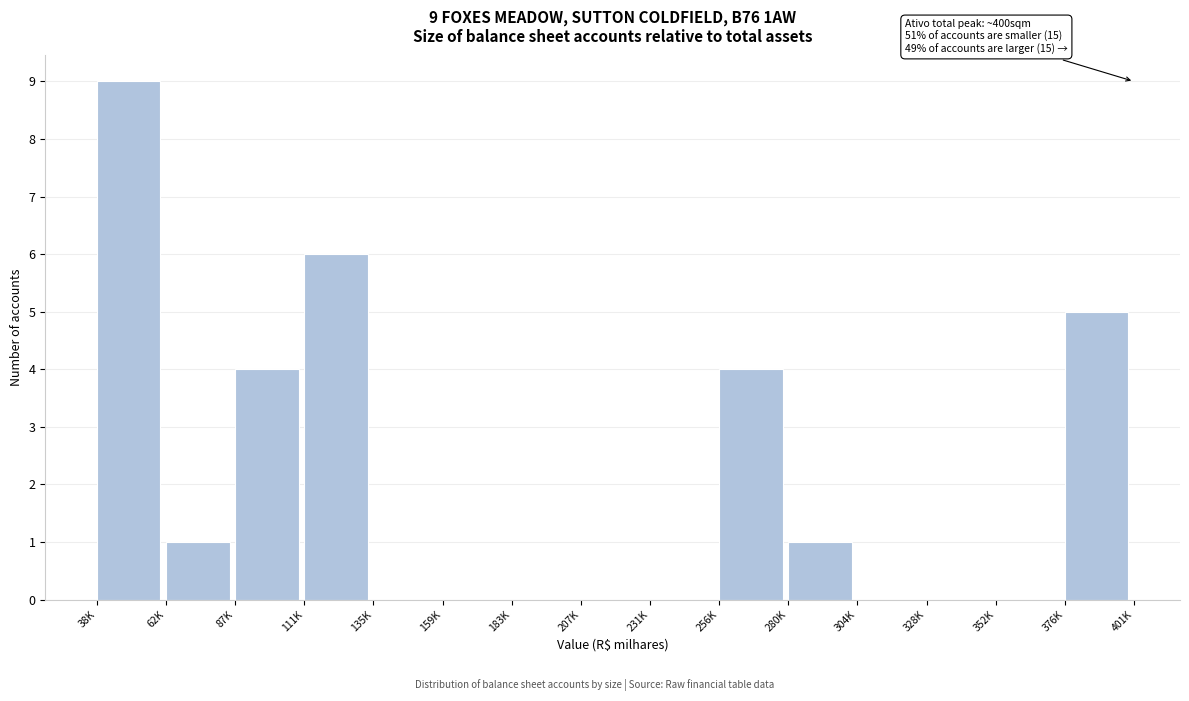

Reading left to right, extract all data points from this chart.

38K=9	62K=1	87K=4	111K=6	135K=0	159K=0	183K=0	207K=0	231K=0	256K=4	280K=1	304K=0	328K=0	352K=0	376K=5